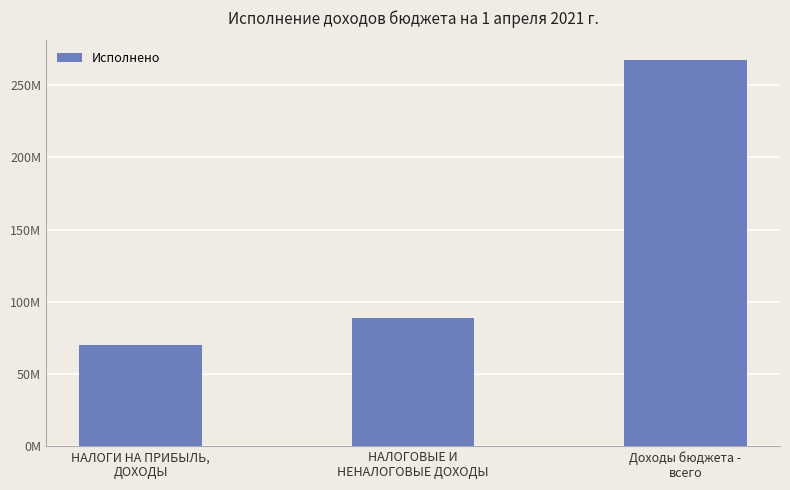

True or false: the data shows 267625740.9 at Доходы бюджета -
всего.

True